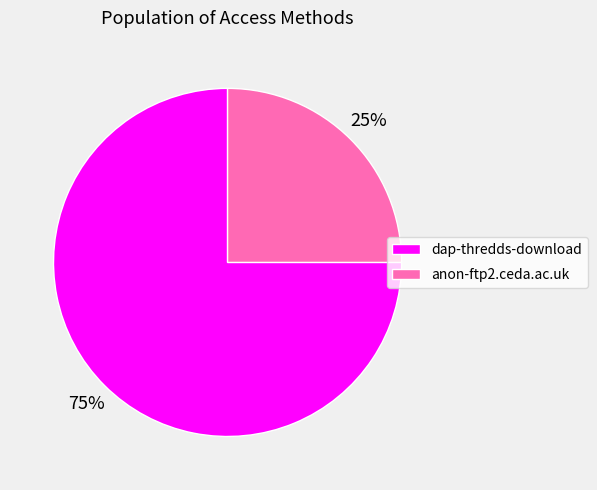

How many segments does this pie chart have?

2